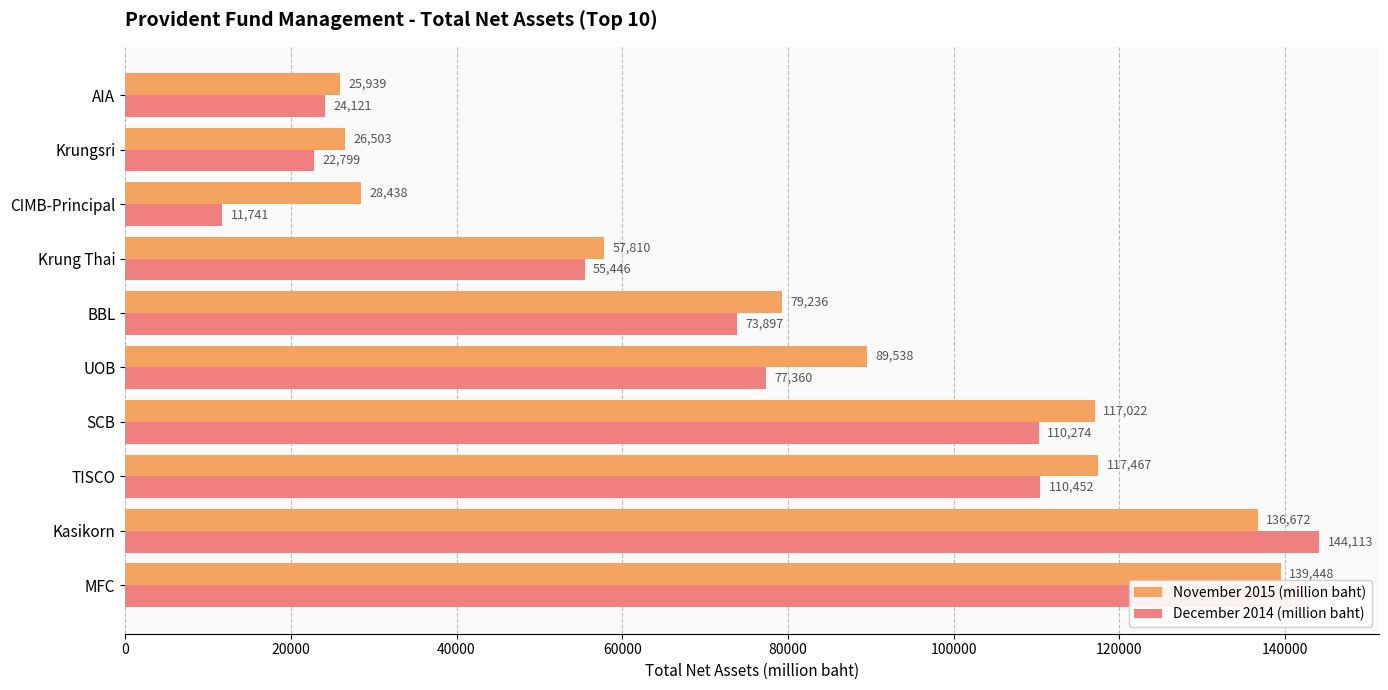

The value of December 2014 (million baht) at MFC is 56121.4. True or false?

False